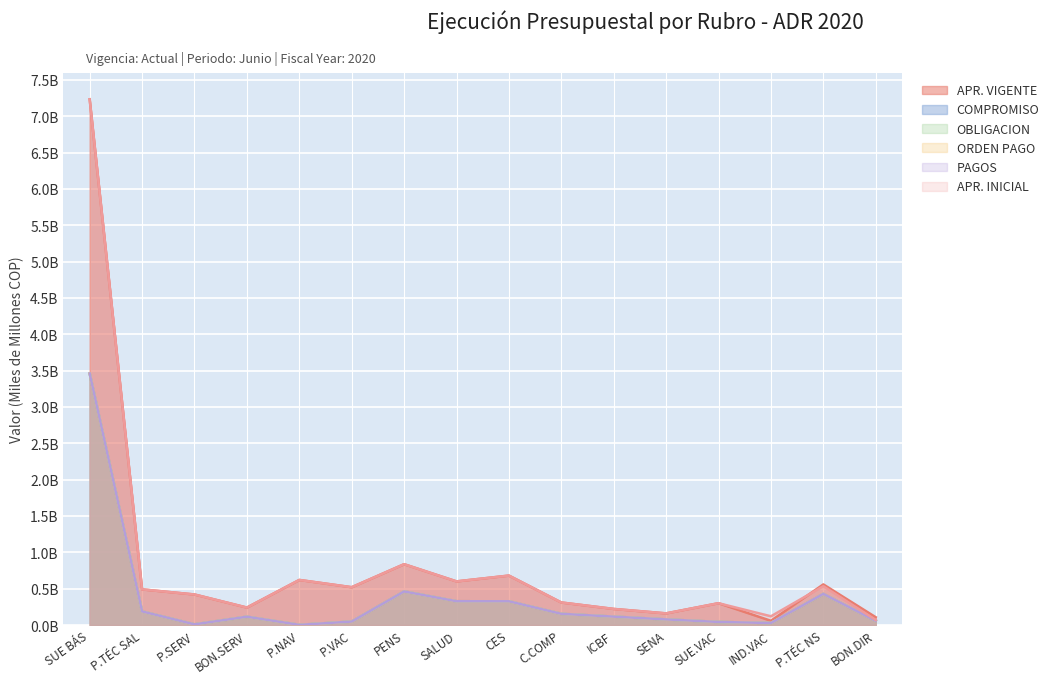

Rank the series by their maximum value, from lowest to highest.

COMPROMISO, OBLIGACION, ORDEN PAGO, PAGOS, APR. VIGENTE, APR. INICIAL